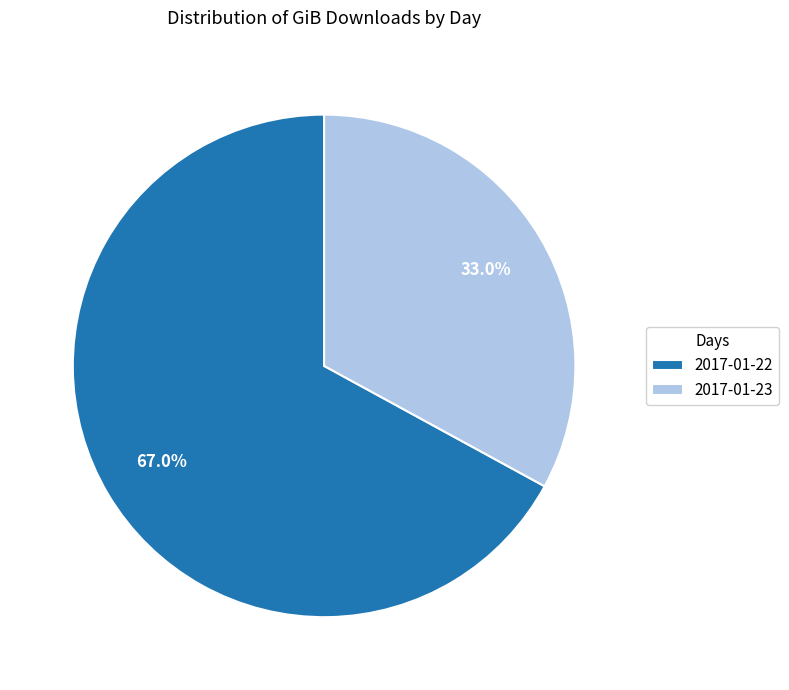

What is the majority slice?

2017-01-22